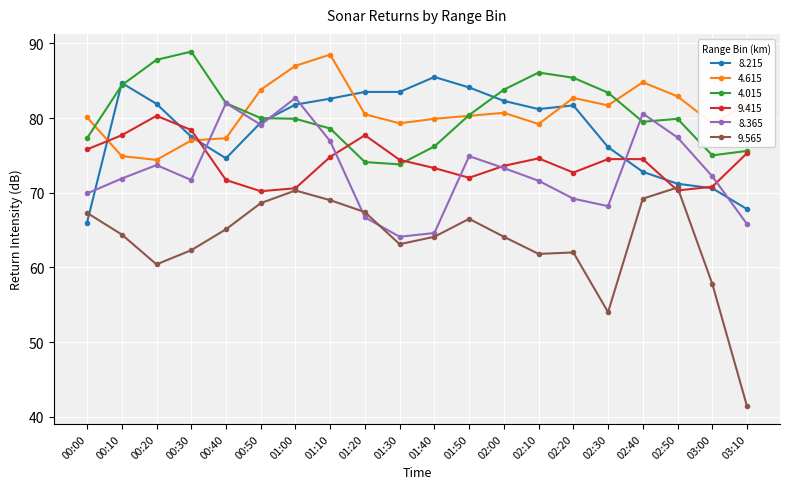

What is the total value across all series at 02:20?

453.7